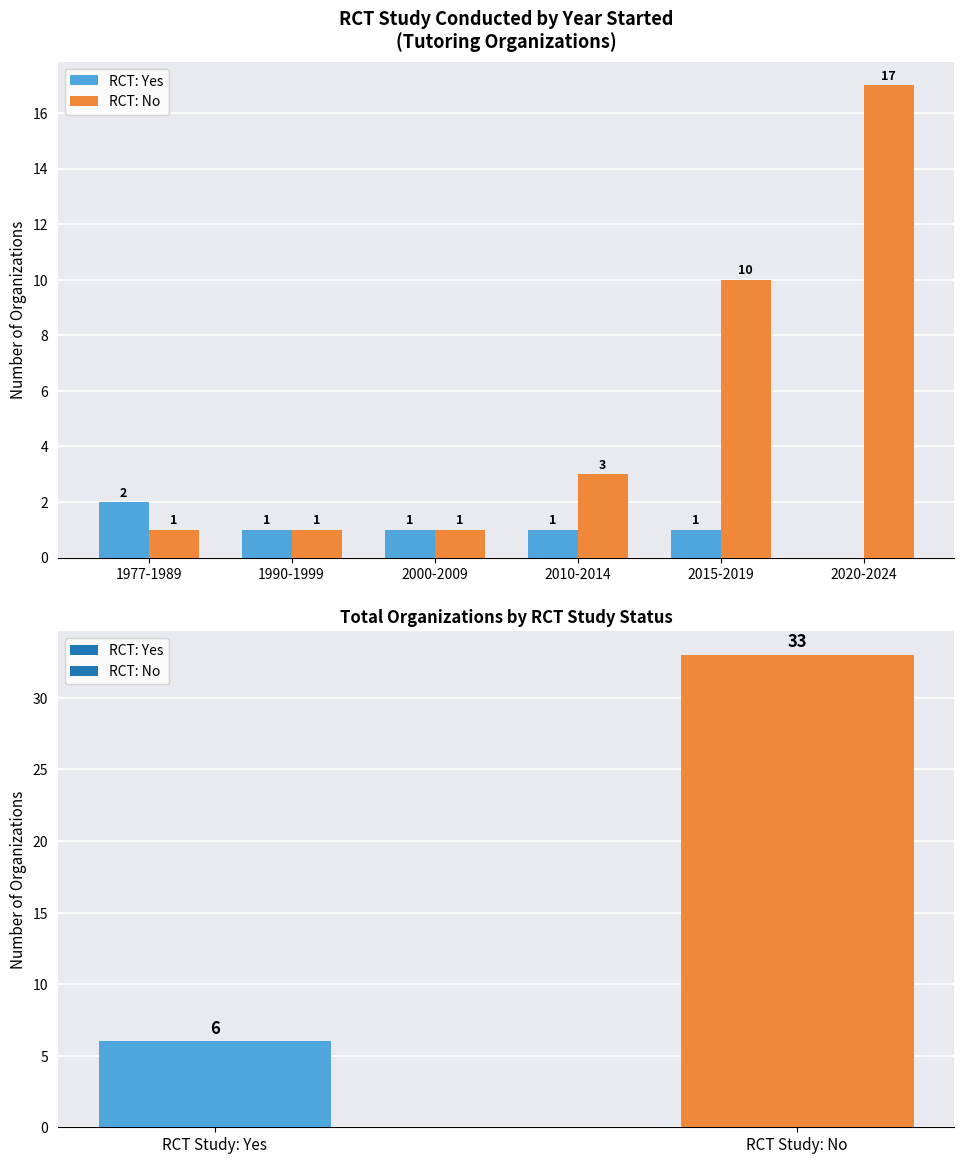

Reading left to right, list all the values displayed in this chart.

RCT: Yes: 2	1	1	1	1	0
RCT: No: 1	1	1	3	10	17